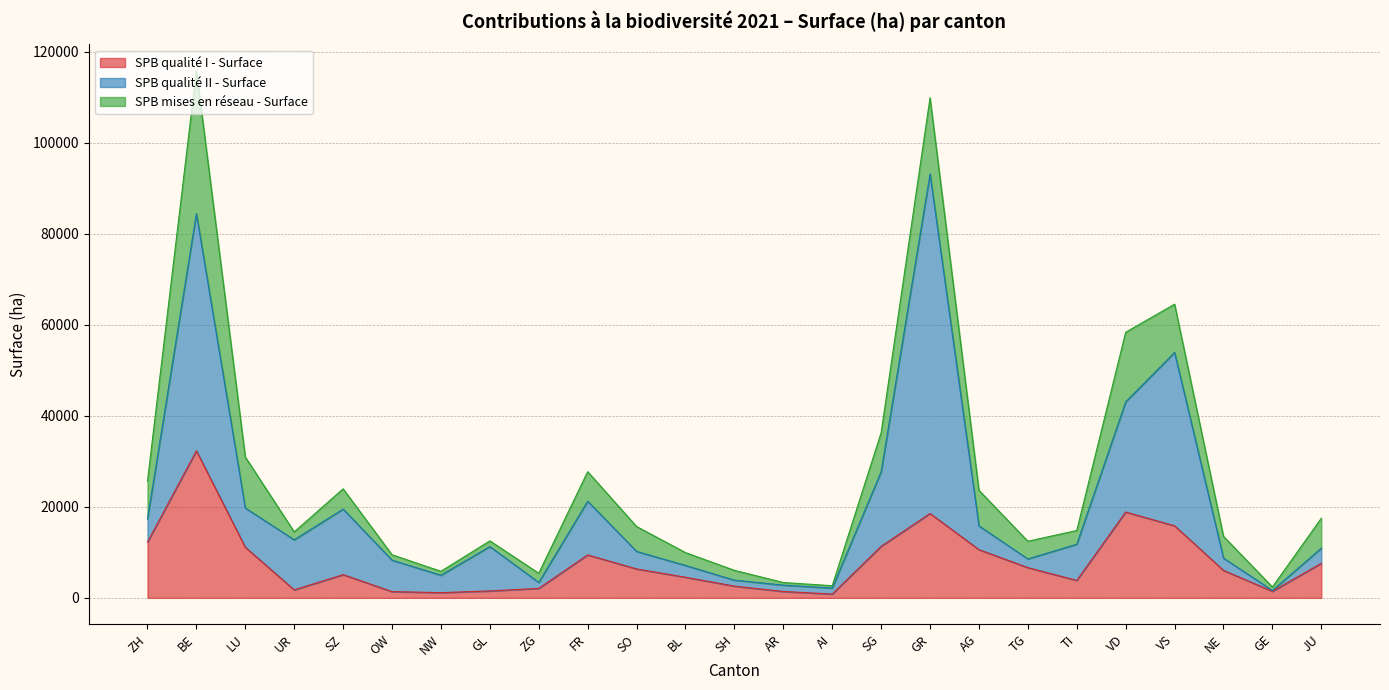

What is the total value across all series at JU?

17489.1